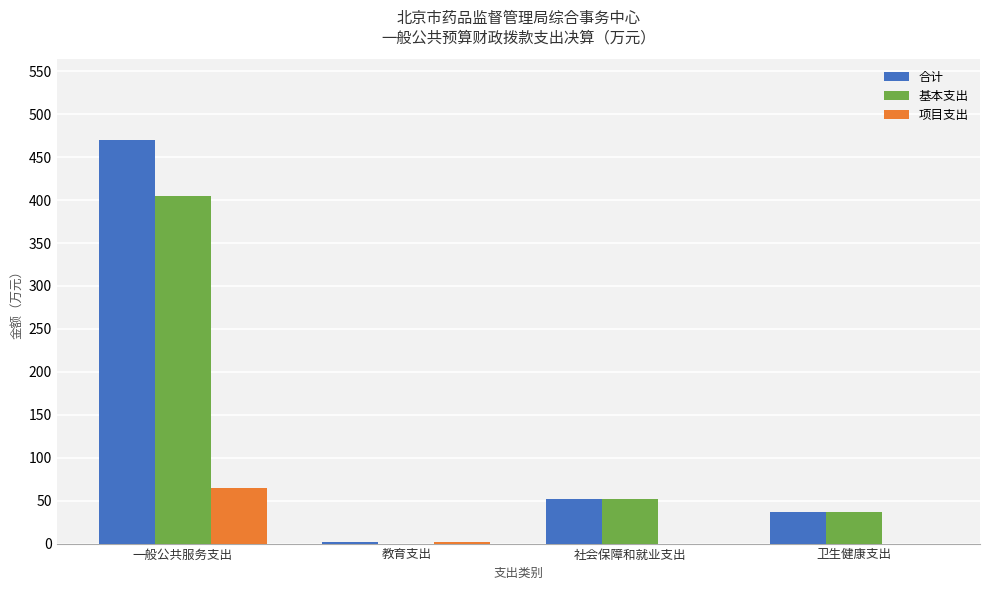

Where does the 合计 series first go above 51?

一般公共服务支出